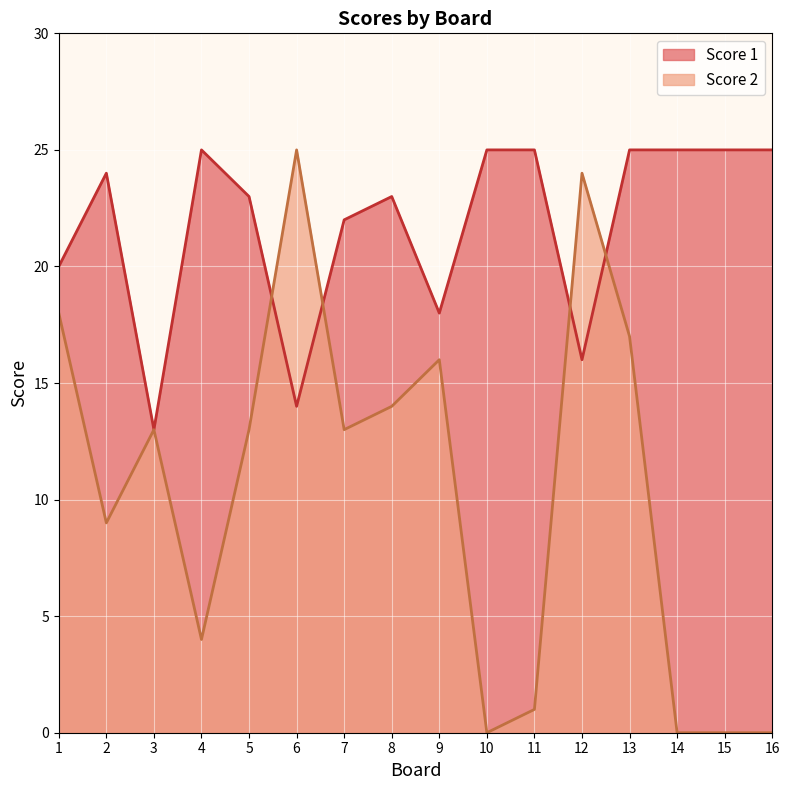

Reading left to right, extract all data points from this chart.

Score 2: 18	9	13	4	13	25	13	14	16	0	1	24	17	0	0	0
Score 1: 20	24	13	25	23	14	22	23	18	25	25	16	25	25	25	25